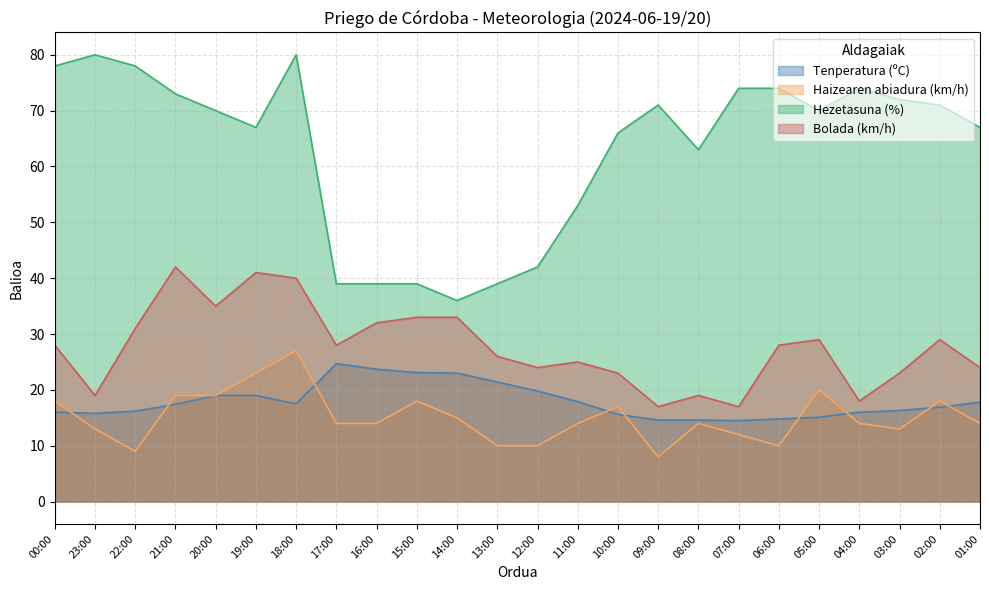

What is the label of the 6th point from the right?

06:00